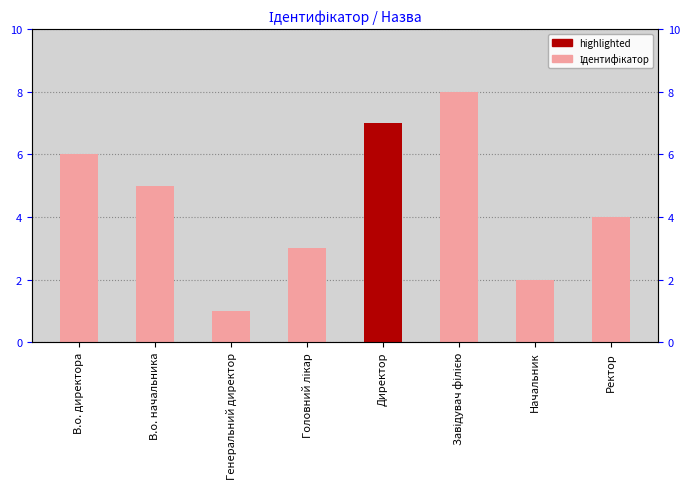

What is the difference between the values at Генеральний директор and Завідувач філією?

7